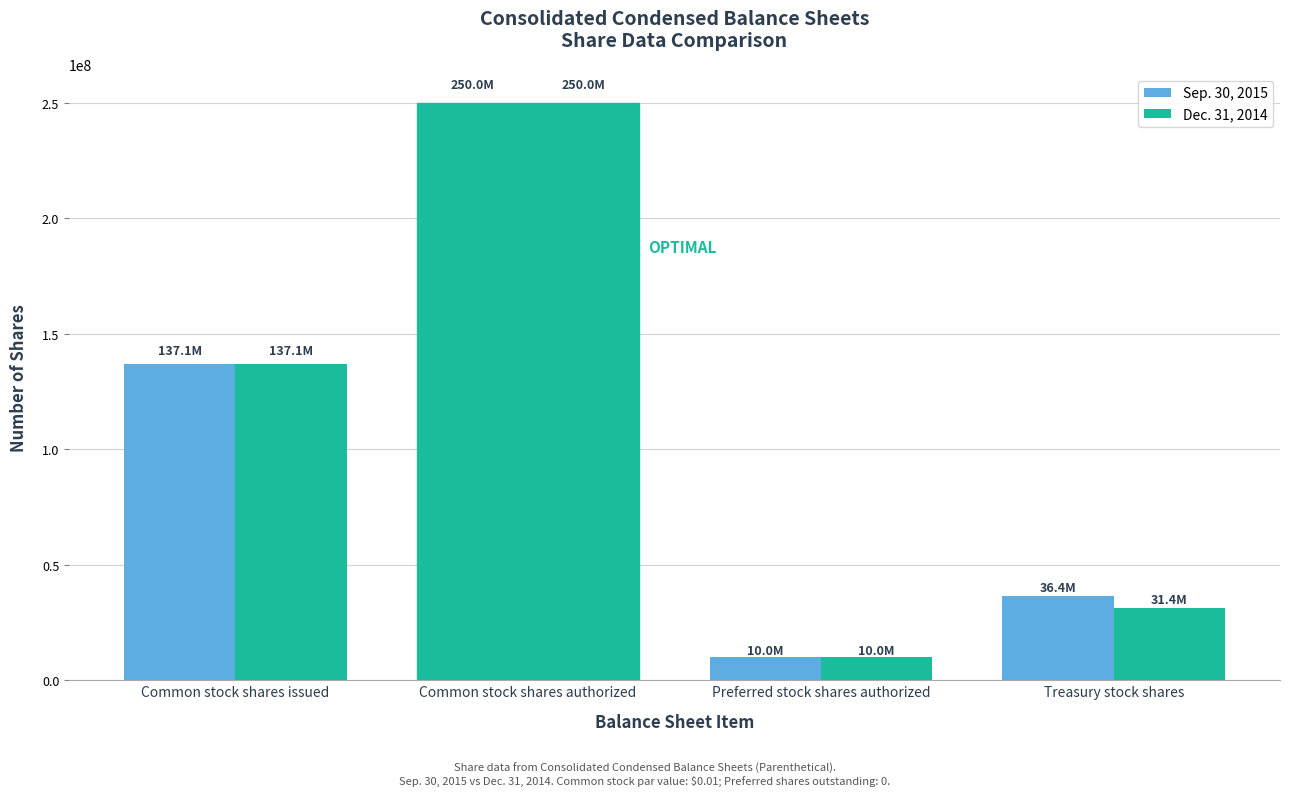

Rank the categories by Dec. 31, 2014 value from lowest to highest.

Preferred stock shares authorized, Treasury stock shares, Common stock shares issued, Common stock shares authorized